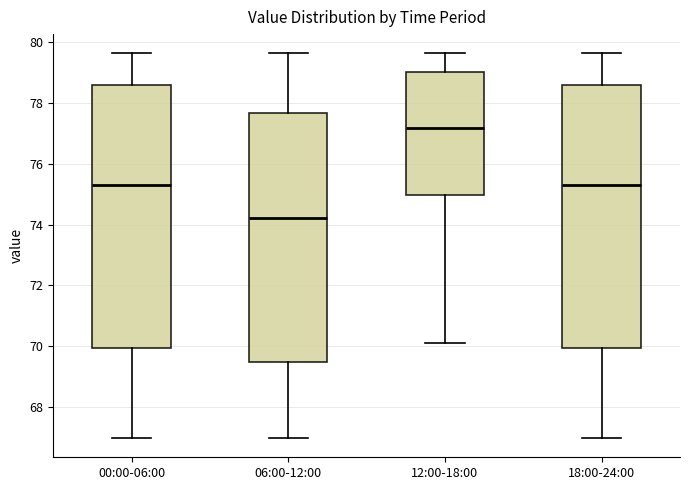

Reading left to right, read every box against the y-axis: the position of its median line, the range the box covers, and the ends of its whiskers. The values are not printed on the chart, so give them approximately, as read against the axis.

00:00-06:00: median 75.2, box 70.0 to 78.6, whiskers 67.0 to 79.6
06:00-12:00: median 74.2, box 69.4 to 77.6, whiskers 67.0 to 79.6
12:00-18:00: median 77.2, box 75.0 to 79.0, whiskers 70.2 to 79.6
18:00-24:00: median 75.2, box 70.0 to 78.6, whiskers 67.0 to 79.6